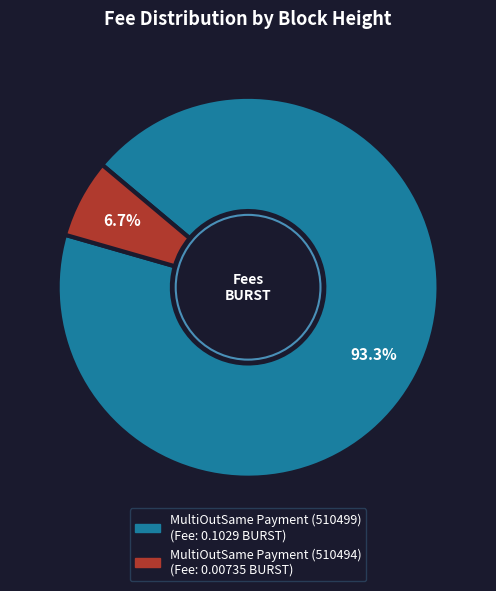

Does any single category account for the majority?

Yes